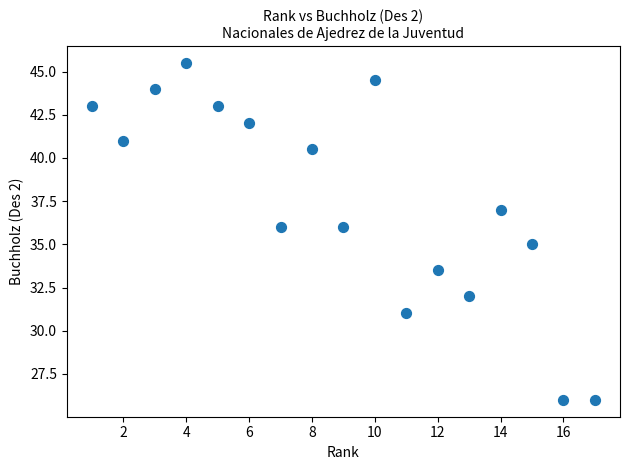

What is the range of X values (max minus min)?

16.0